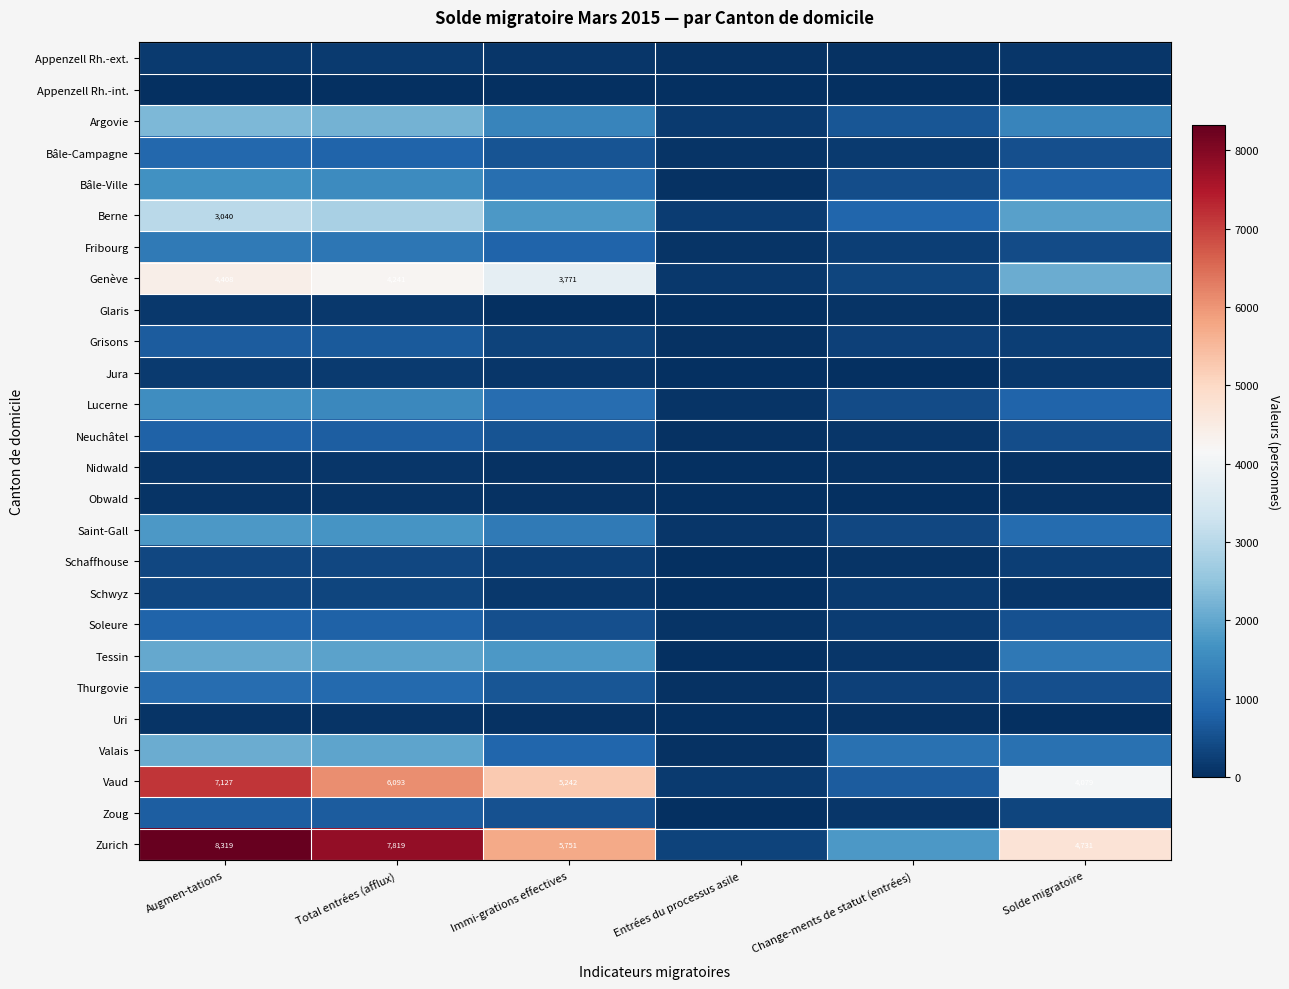

True or false: Genève has a value of 4408 at Augmen-tations.

True